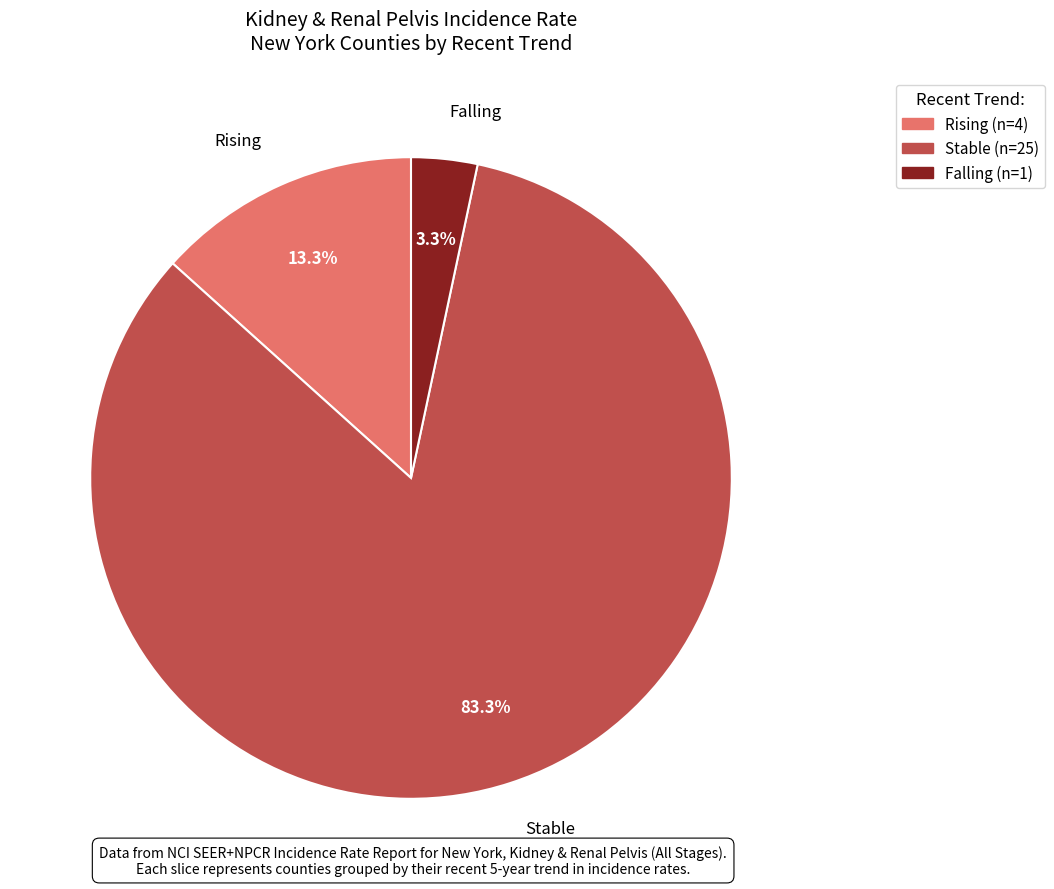

Does any single category account for the majority?

Yes